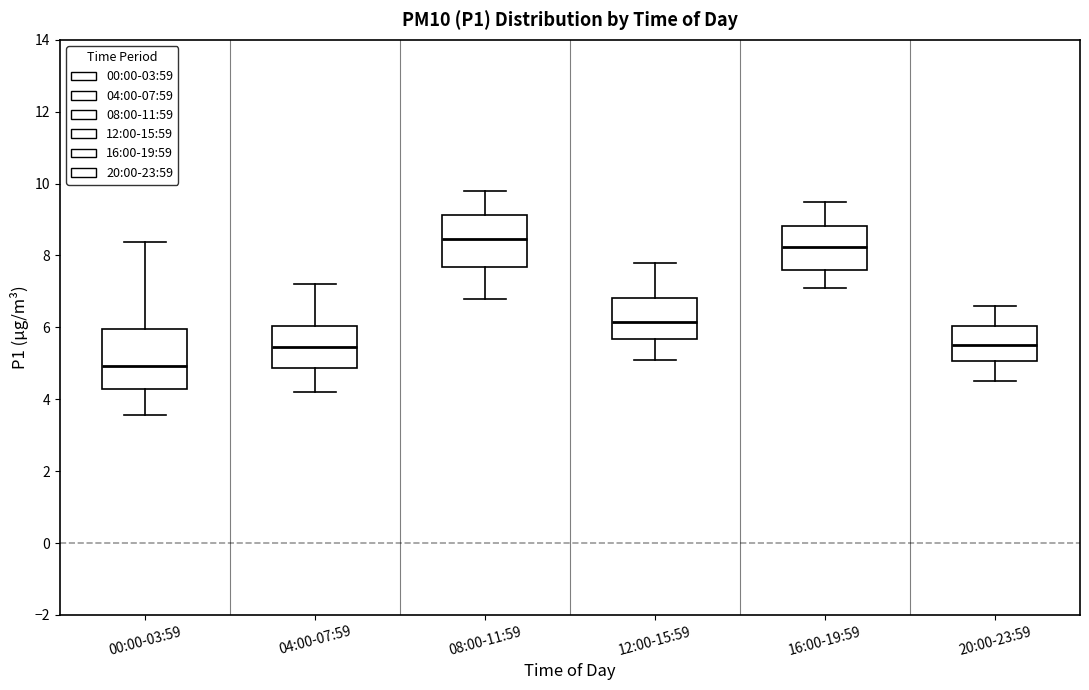

Which box is the tallest, from its lower edge to its upper edge?

00:00-03:59